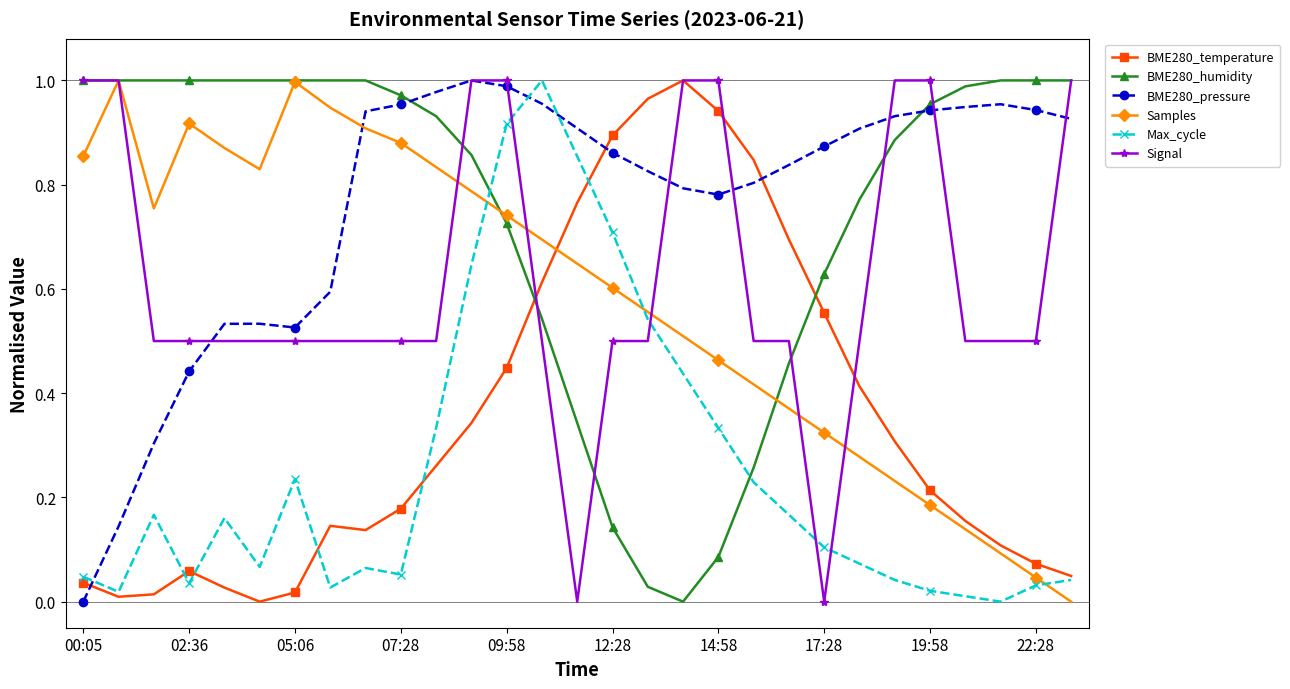

True or false: Samples and Max_cycle cross at least once.

True